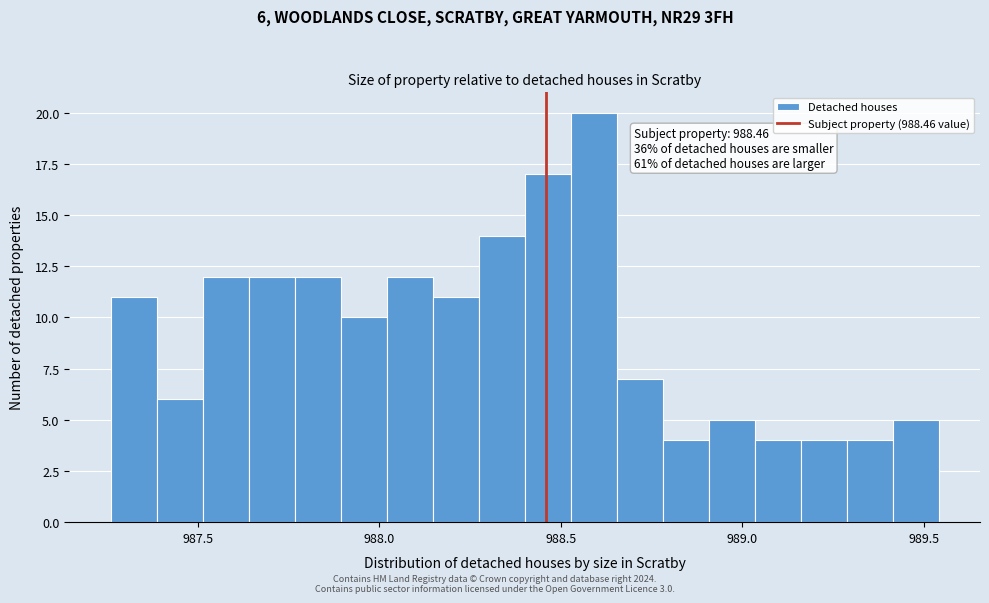

Around what value on the x-axis is the tallest bar? Give the approximate position of its centre, as read against the axis.

988.60